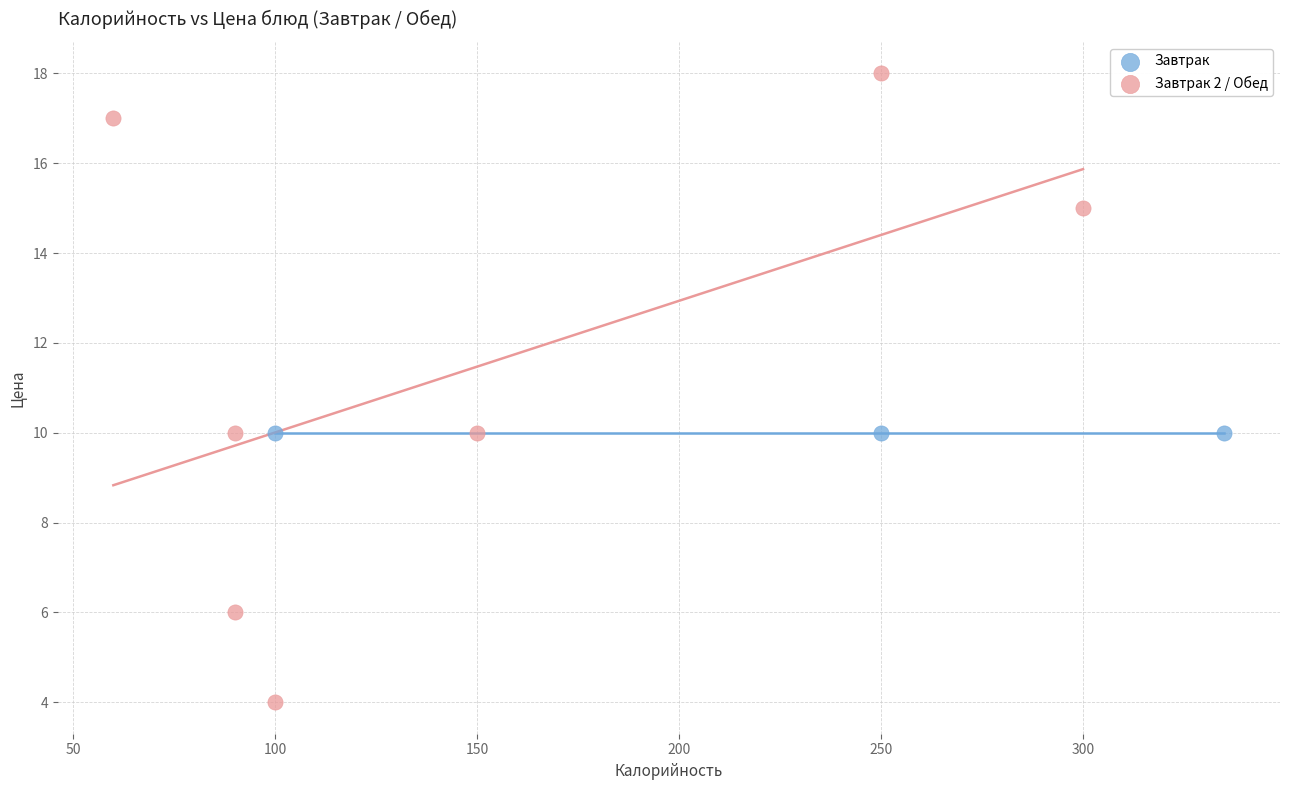

Which series contains the highest Y value?

Завтрак 2 / Обед